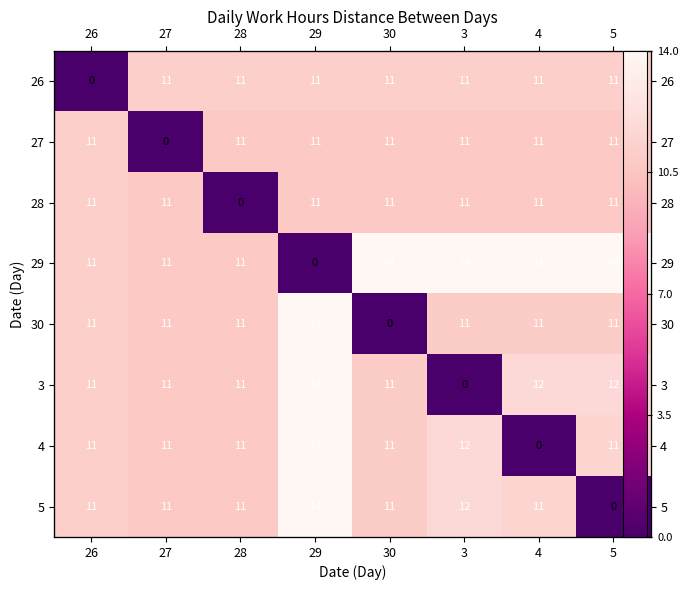

What is the total value across all series at 5?

81.1